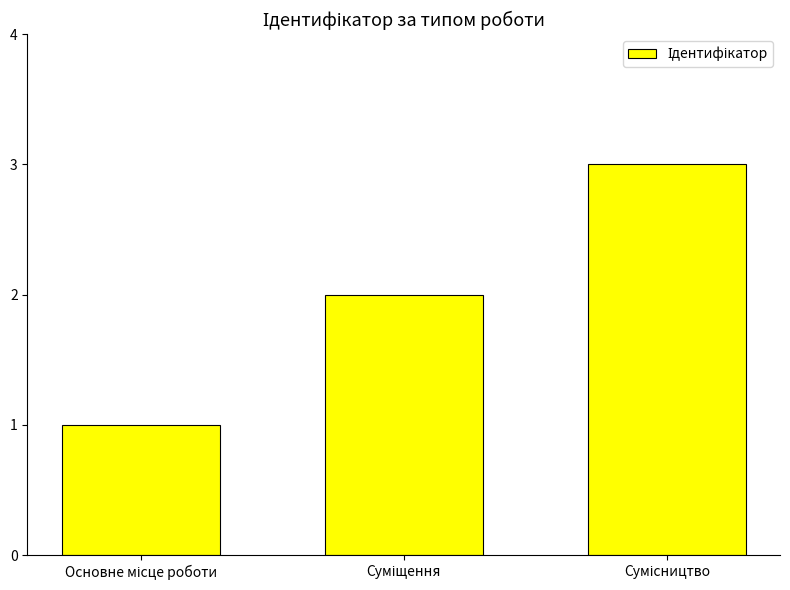

How many categories are shown in the chart?

3